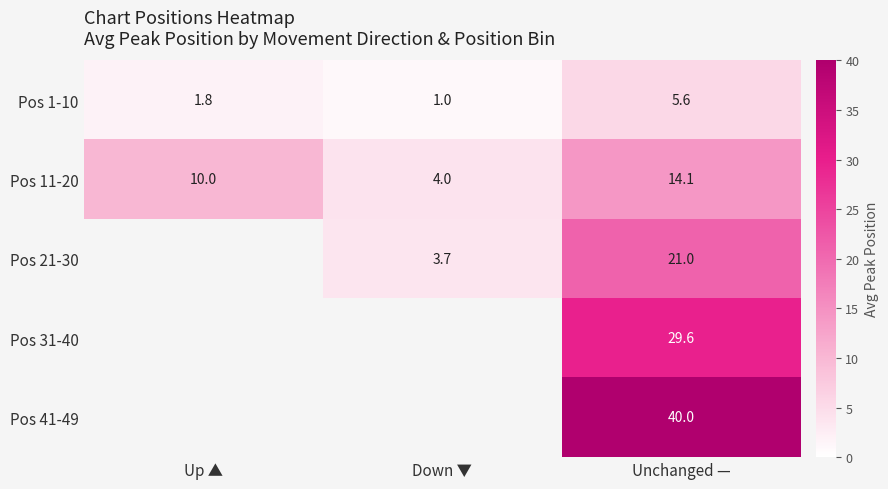

Rank the categories by Pos 1-10 value from lowest to highest.

Down ▼, Up ▲, Unchanged —